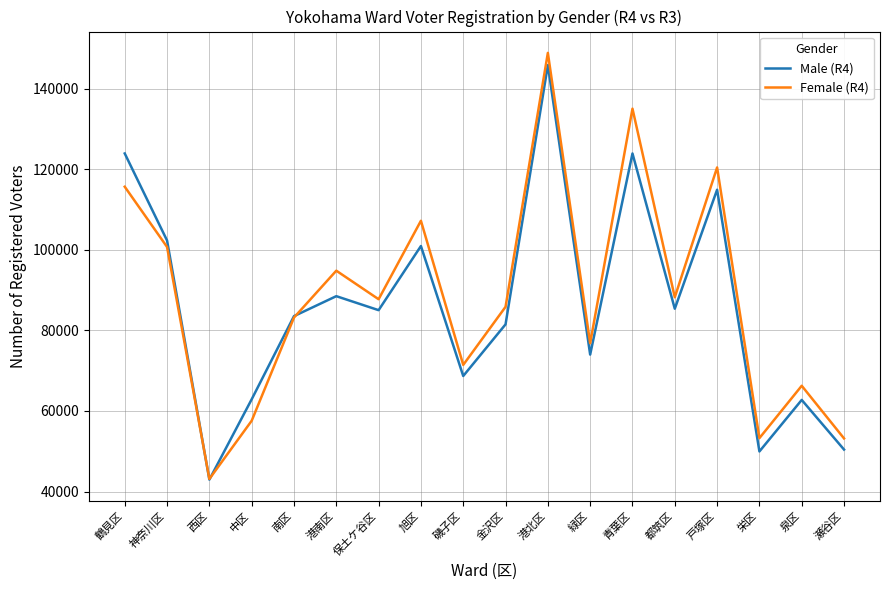

Read the Female (R4) value at 青葉区, to the nearest 100.

135000